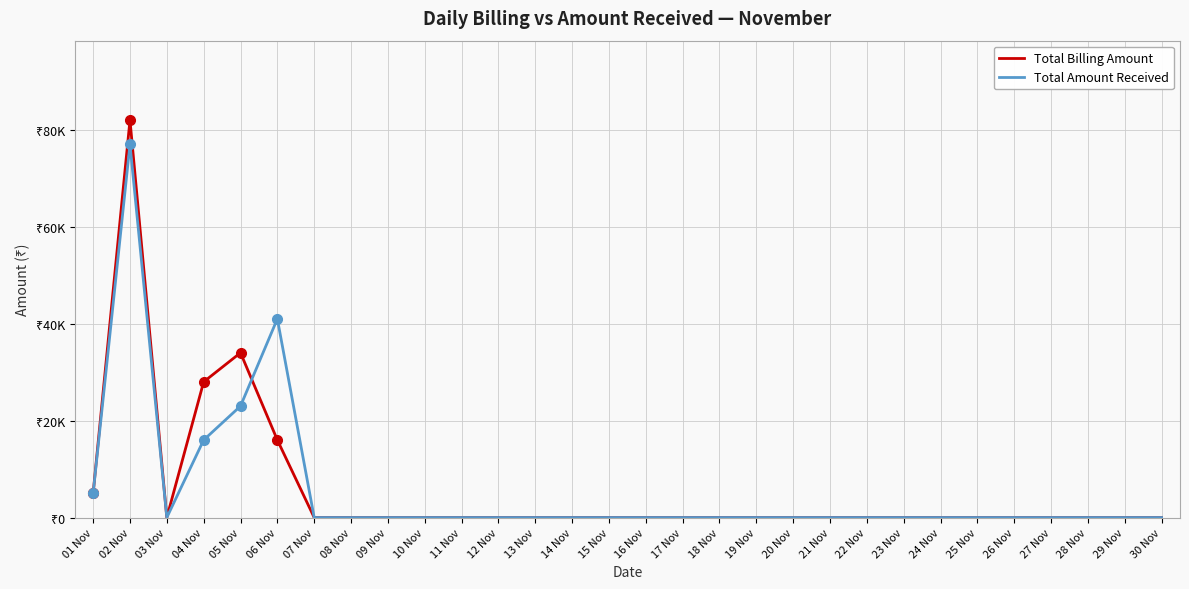

What is the highest value of the Total Billing Amount series?

81995